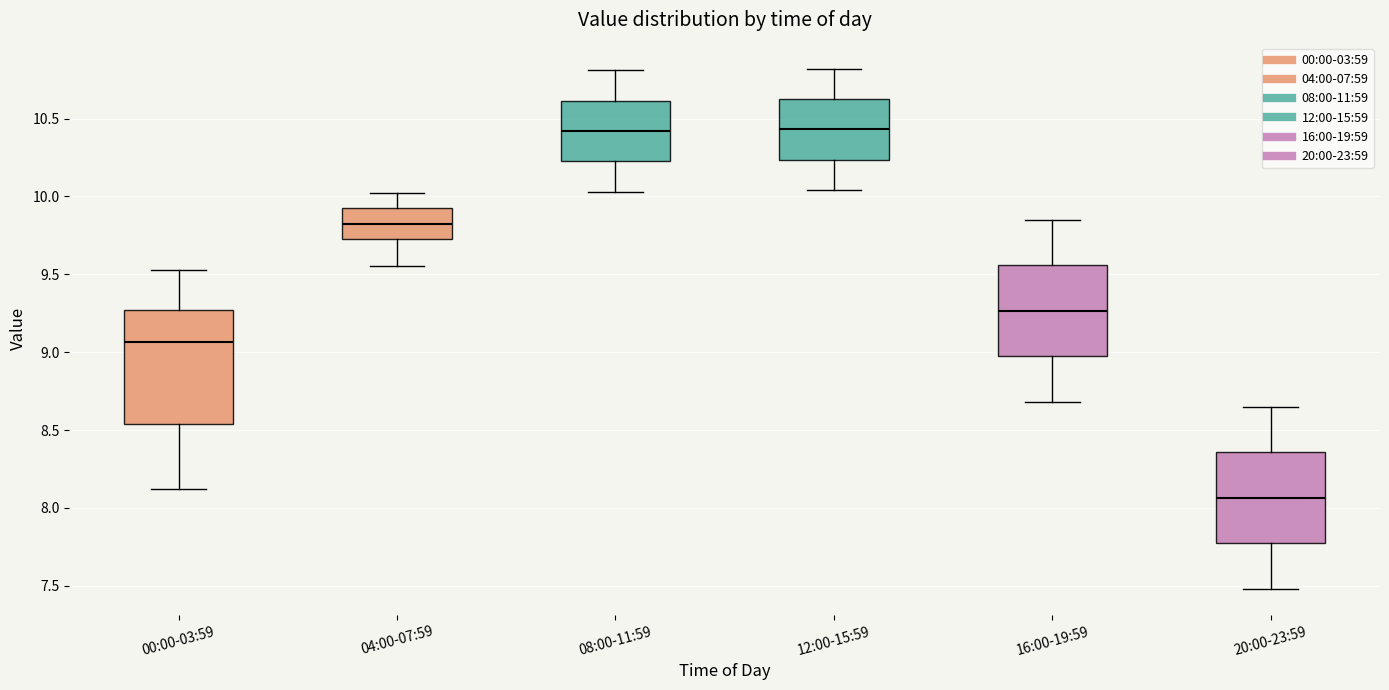

Reading left to right, read every box against the y-axis: the position of its median line, the range the box covers, and the ends of its whiskers. The values are not printed on the chart, so give them approximately, as read against the axis.

00:00-03:59: median 9.05, box 8.55 to 9.25, whiskers 8.10 to 9.55
04:00-07:59: median 9.85, box 9.75 to 9.90, whiskers 9.55 to 10.00
08:00-11:59: median 10.40, box 10.25 to 10.60, whiskers 10.05 to 10.80
12:00-15:59: median 10.45, box 10.25 to 10.65, whiskers 10.05 to 10.80
16:00-19:59: median 9.25, box 8.95 to 9.55, whiskers 8.70 to 9.85
20:00-23:59: median 8.05, box 7.75 to 8.35, whiskers 7.50 to 8.65